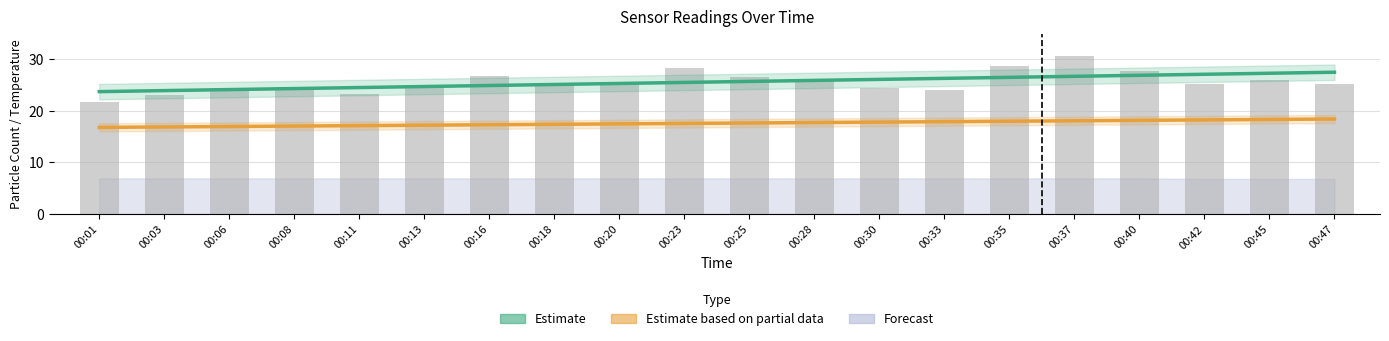

What is the value of the Estimate based on partial data bar at the 14th from the left?

17.9